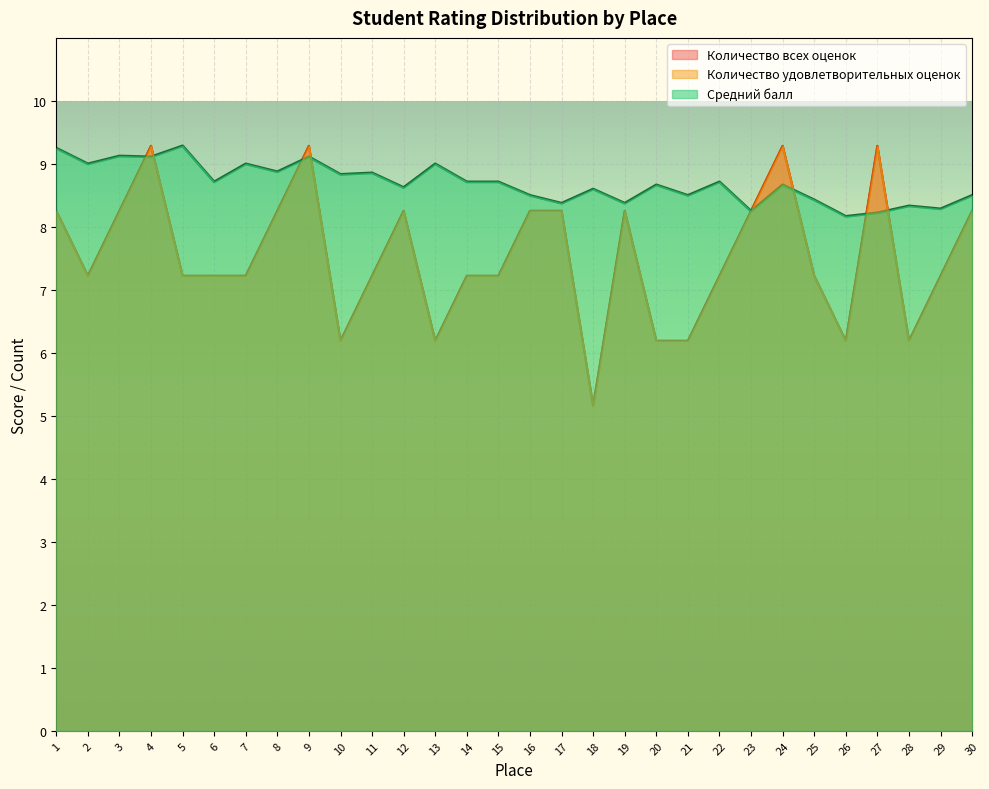

The value of Средний балл at 30 is 8.5. True or false?

True